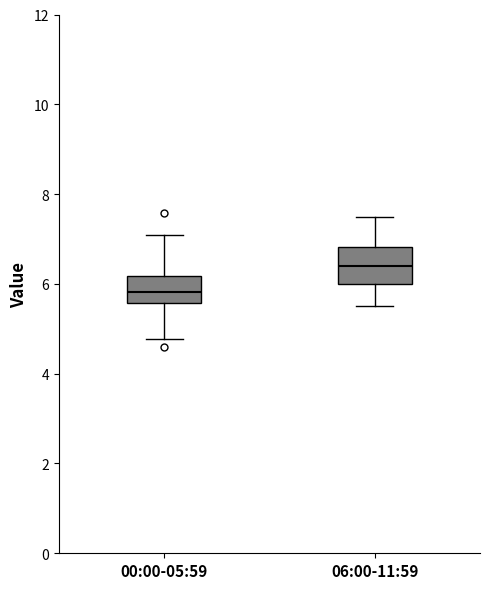

Comparing the boxes themselves (not the whiskers), which one is the tallest?

06:00-11:59